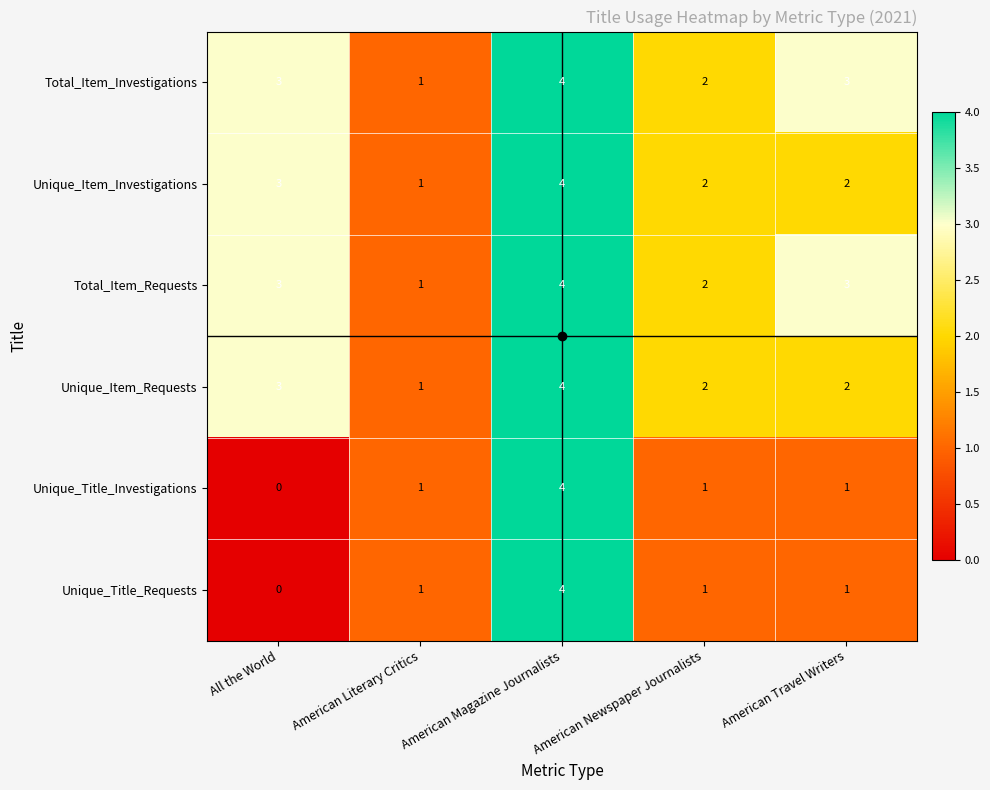

At how many categories does at least one series exceed 0?

5